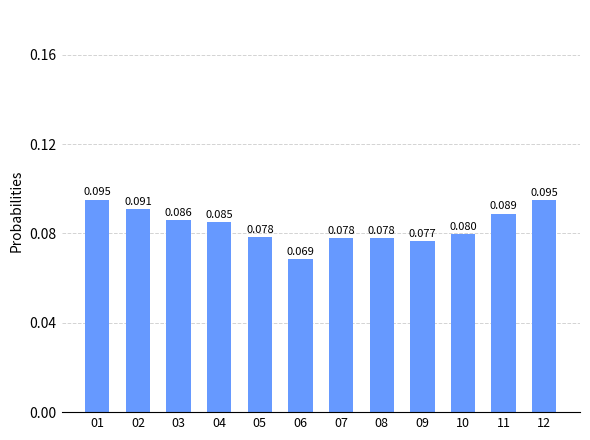

Are the bars horizontal?

No